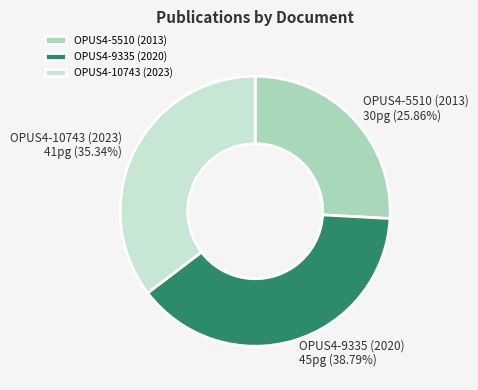

What percentage do OPUS4-9335 (2020) and OPUS4-5510 (2013) together represent?

64.7%